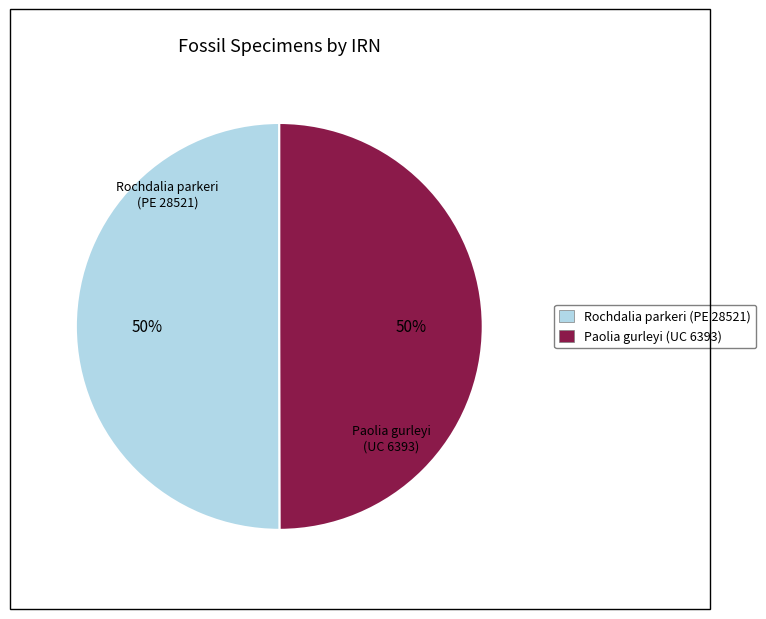

To the nearest percent, what is the combined percentage of Rochdalia parkeri (PE 28521) and Paolia gurleyi (UC 6393)?

100%